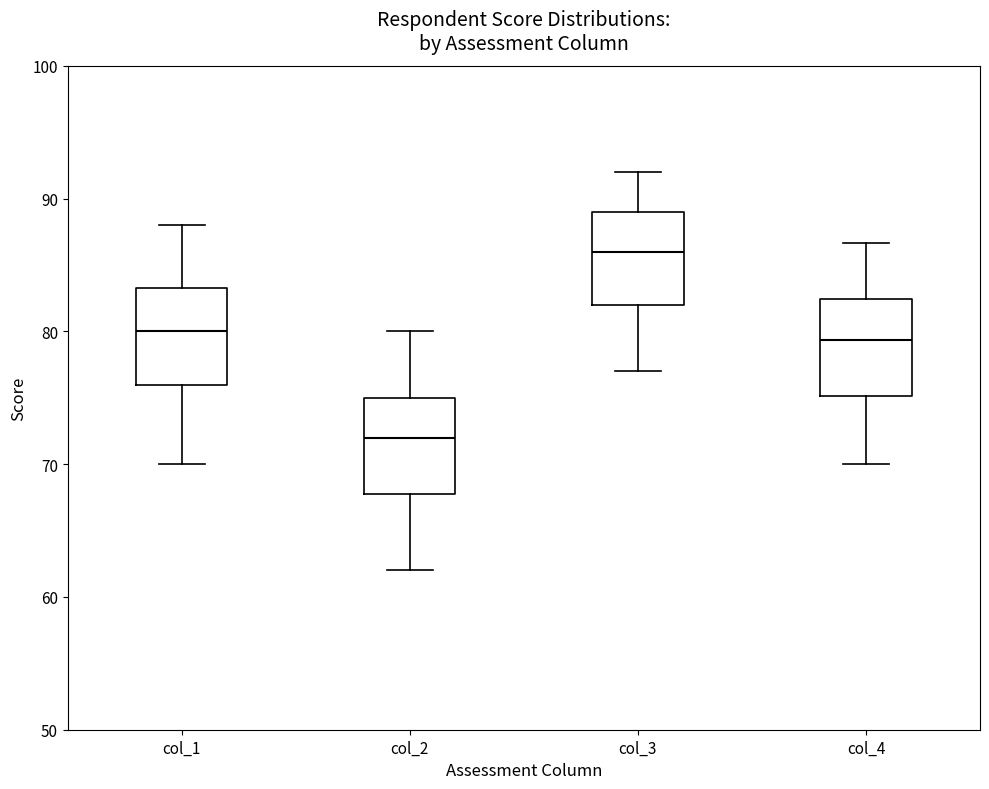

Reading left to right, transcribe this box plot: for each box, give where its median line is, the range the box spans, and where its two whiskers end, as read against the y-axis. The values are not printed on the chart, so give them approximately, as read against the axis.

col_1: median 80, box 76 to 83, whiskers 70 to 88
col_2: median 72, box 68 to 75, whiskers 62 to 80
col_3: median 86, box 82 to 89, whiskers 77 to 92
col_4: median 79, box 75 to 82, whiskers 70 to 87